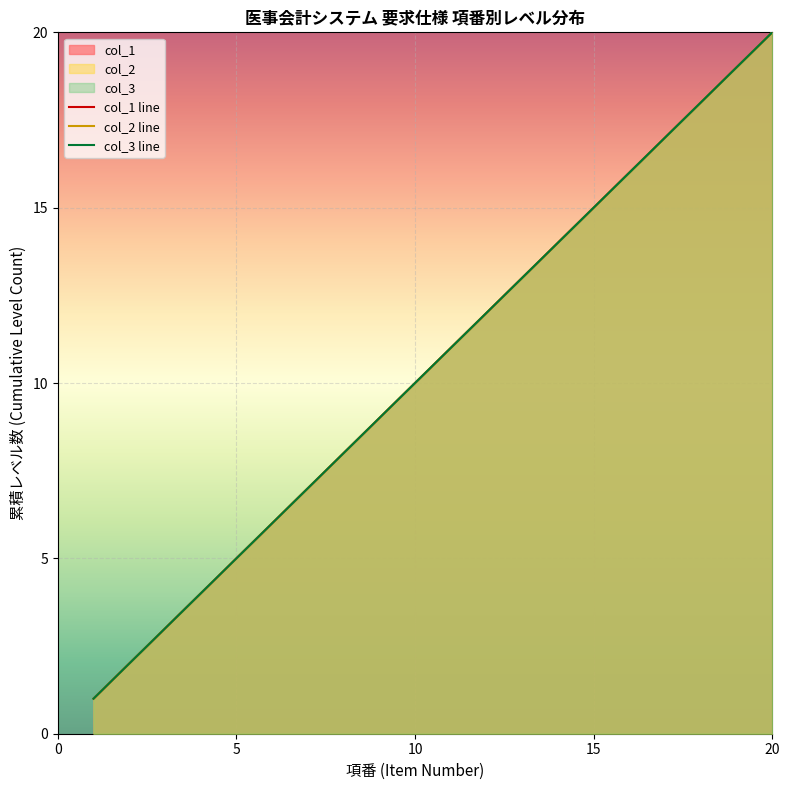

What is the value of the col_3 line point at the 8th from the left?

8